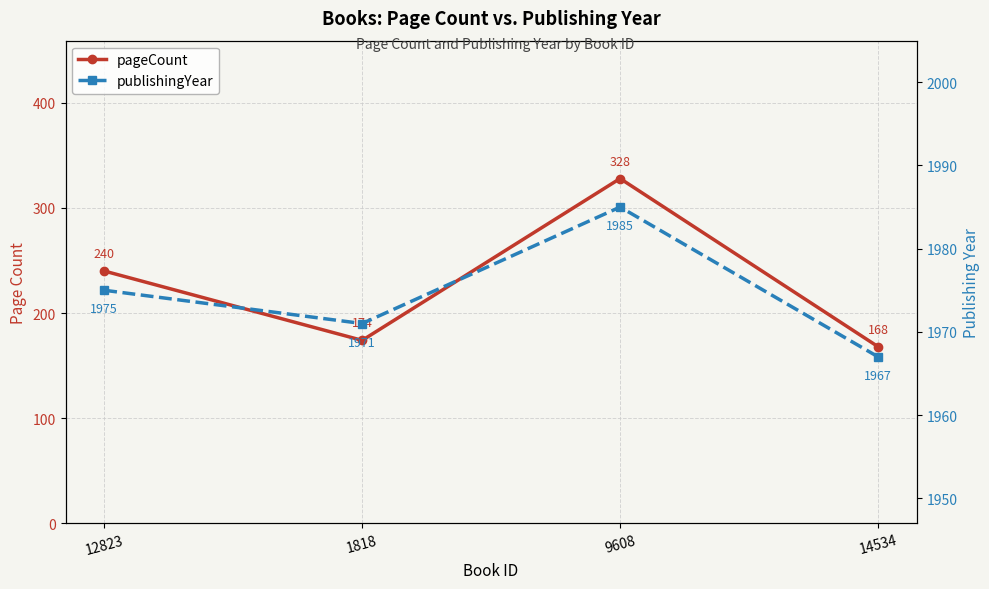

At which category is the sum across all series the highest?

9608